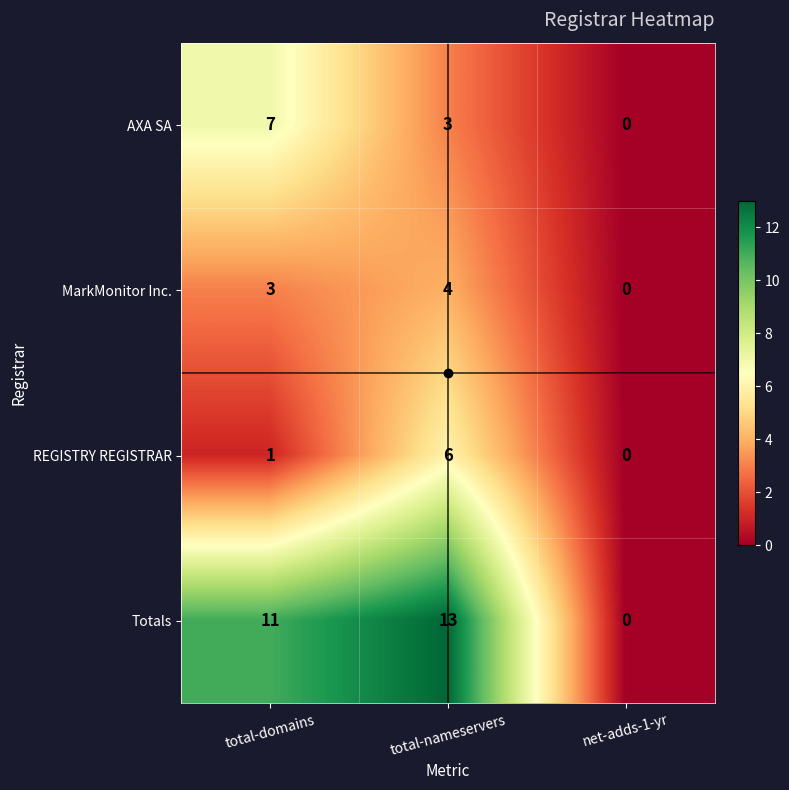

What is the average value of the Totals series?

8